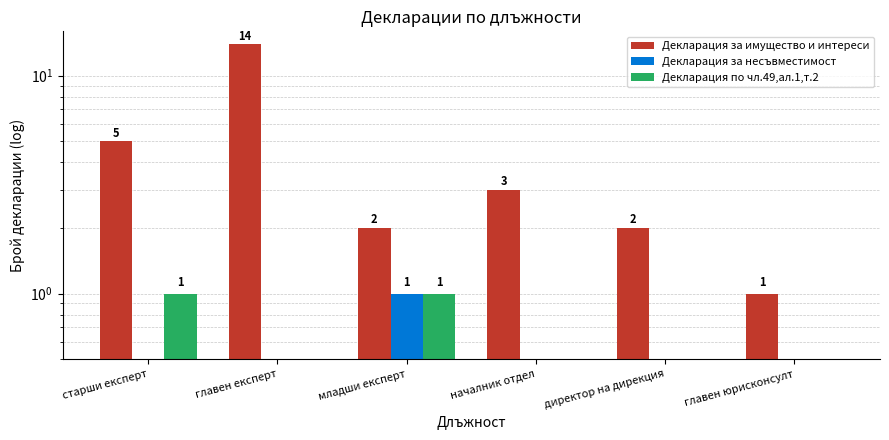

What is the difference between the highest and lowest values at началник отдел?

3